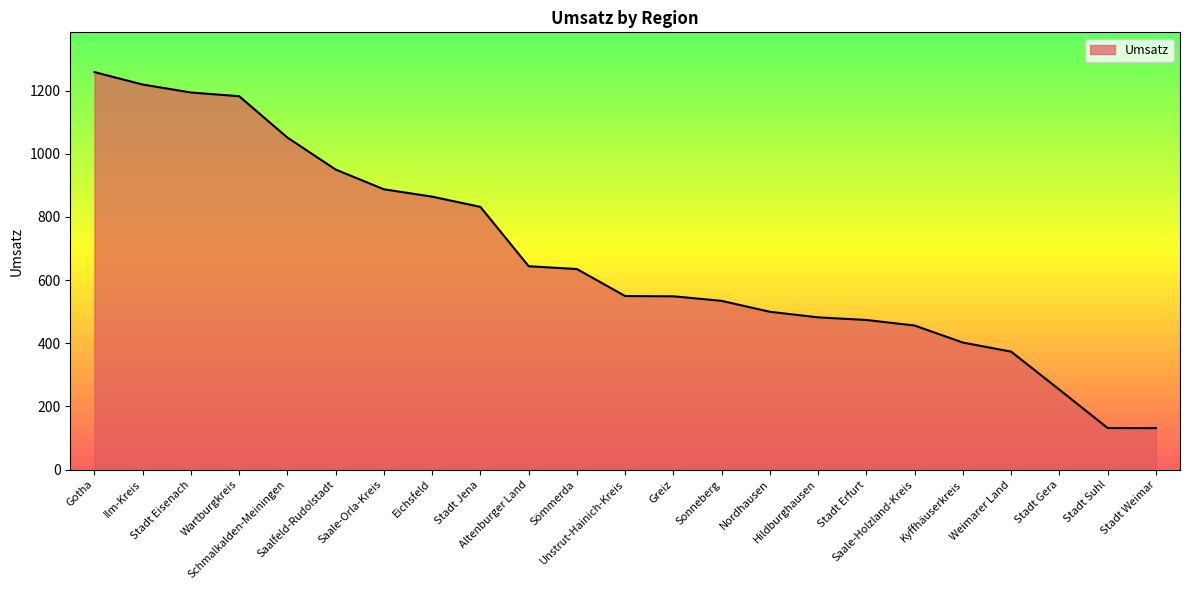

What is the greatest value displayed?

1258.9